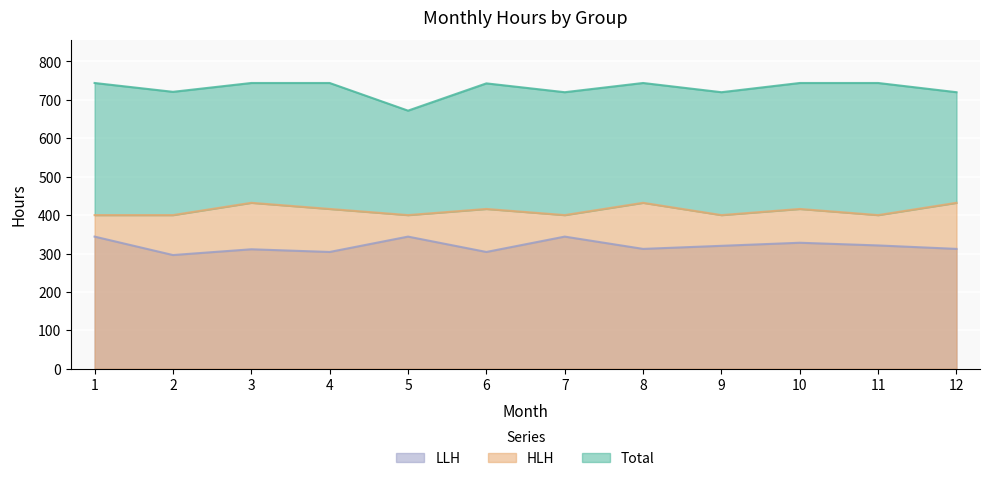

True or false: Total and LLH intersect in this chart.

False